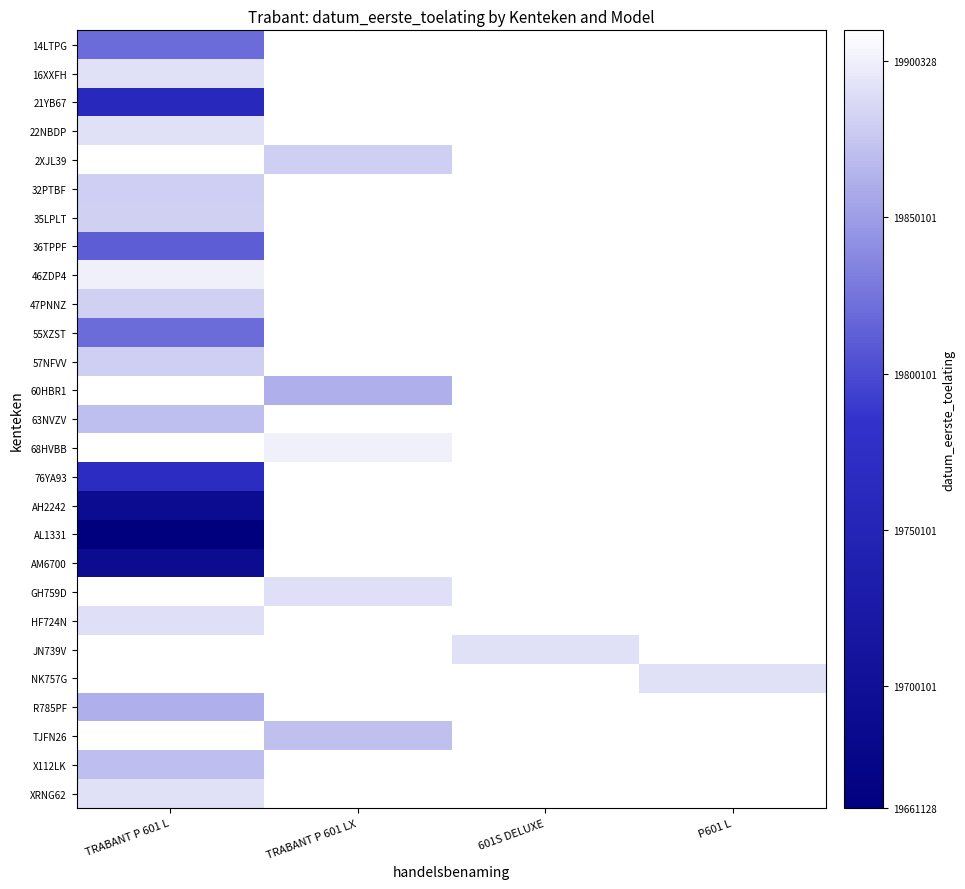

Count the number of data series in this chart.

27